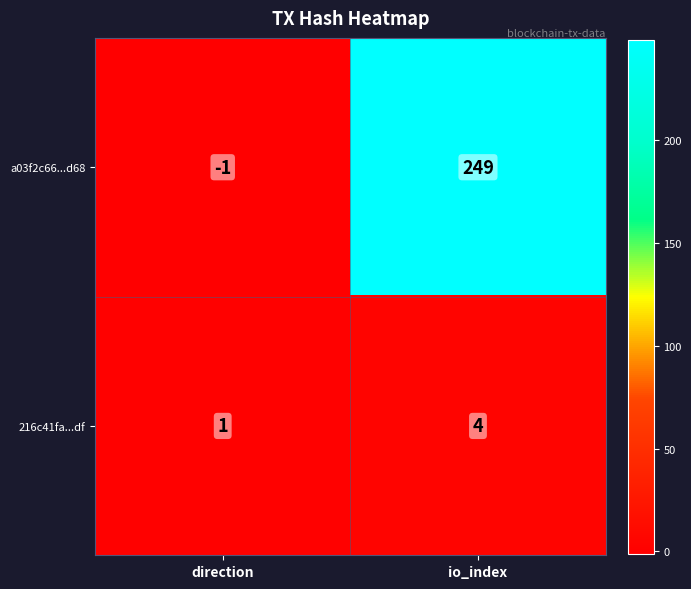

Rank the series at direction from lowest to highest value.

a03f2c66...d68, 216c41fa...df